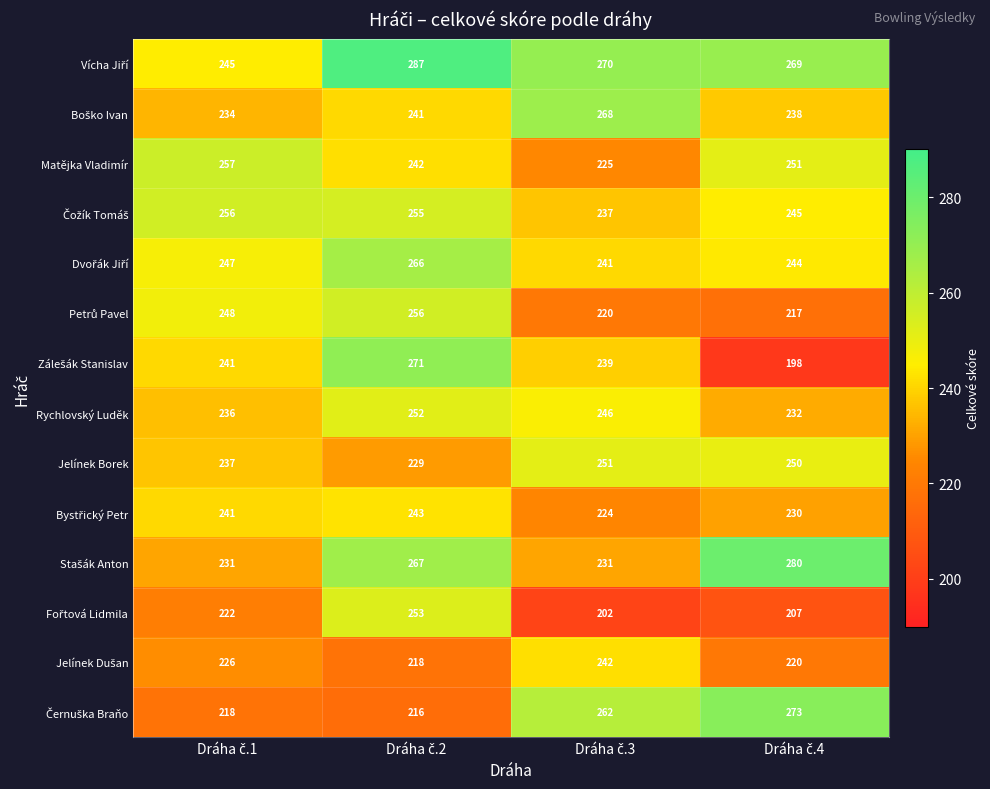

How many Rychlovský Luděk values are between 236 and 252?

3